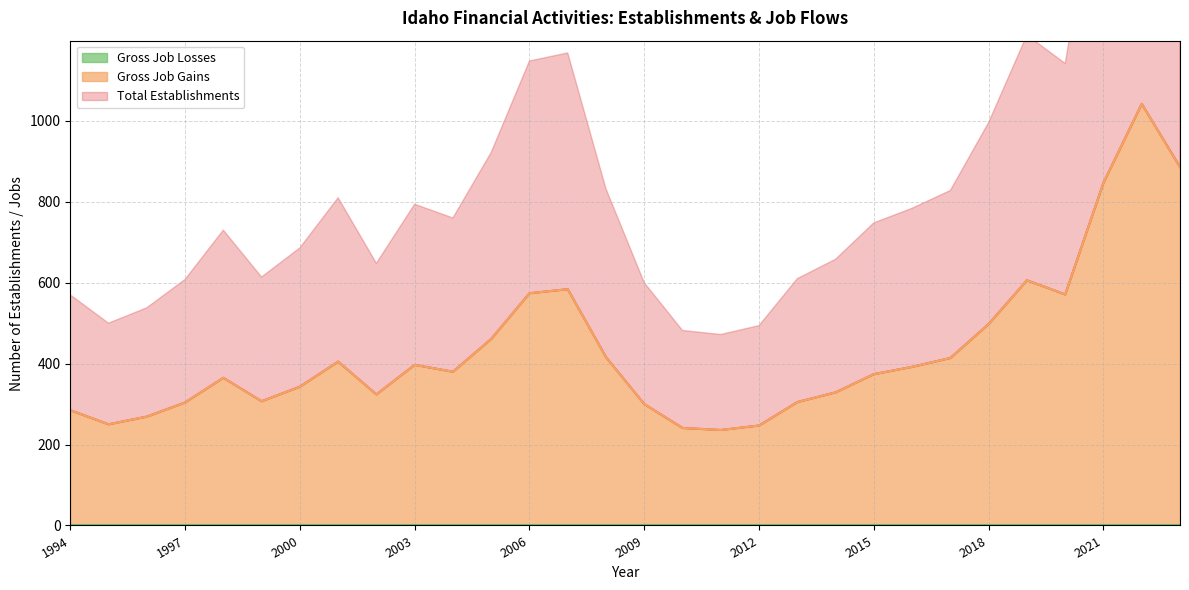

Which category has the highest value in the Gross Job Gains series?

2022